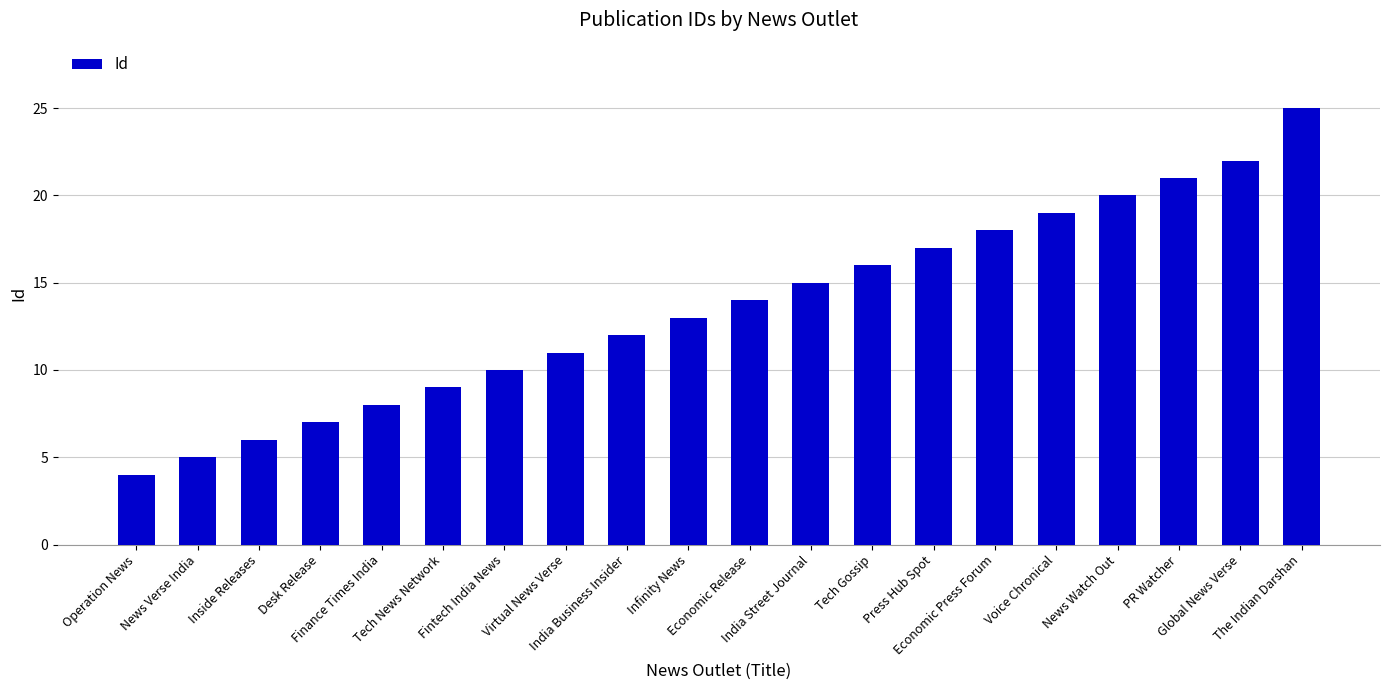

Is it true that the value at Tech Gossip is 6?

False